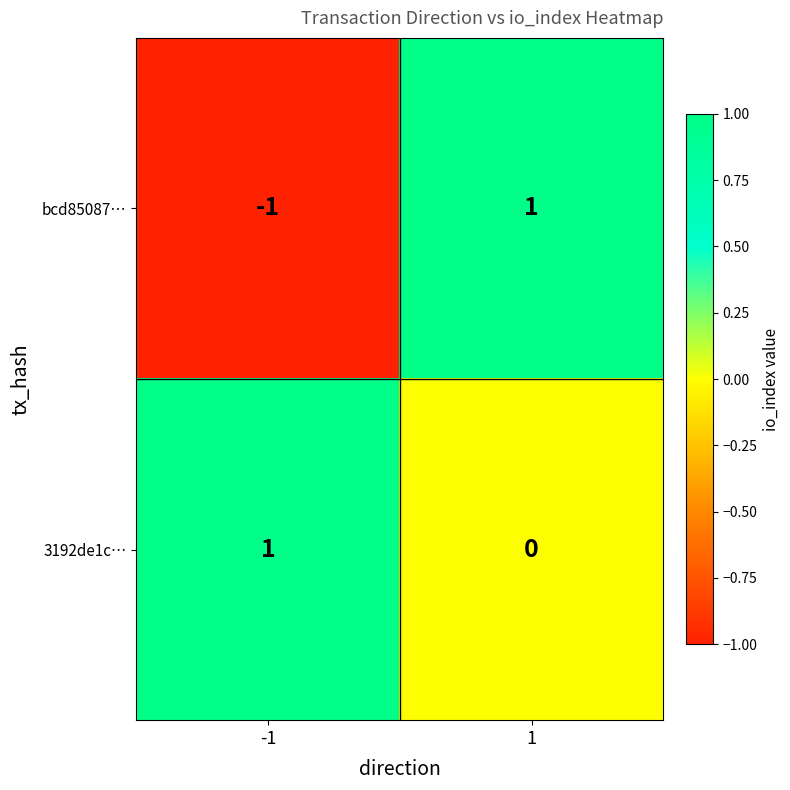

Is the value of bcd85087… at -1 greater than the value of 3192de1c… at -1?

No